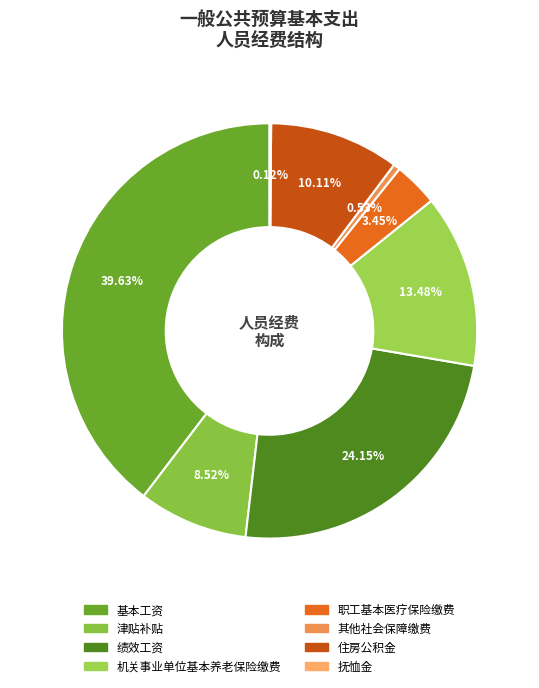

Approximately how many times larger is the value at 机关事业单位基本养老保险缴费 compared to 其他社会保障缴费?

25.6